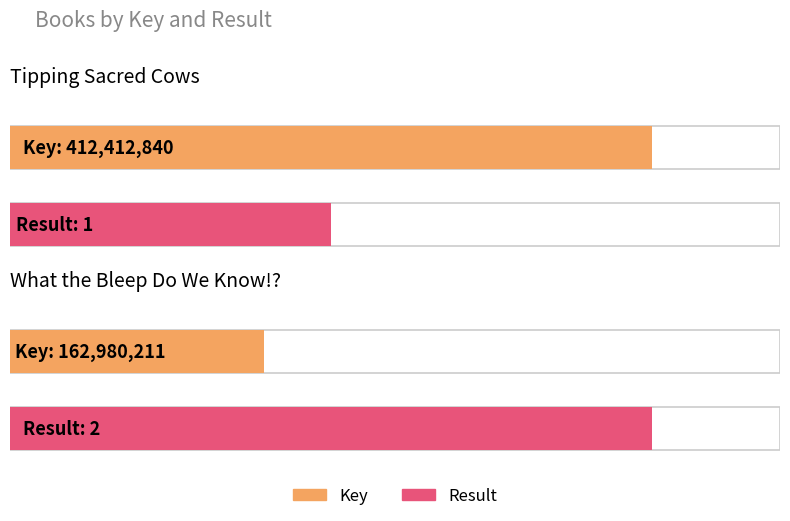

How many data points in Key are less than 412412840?

1